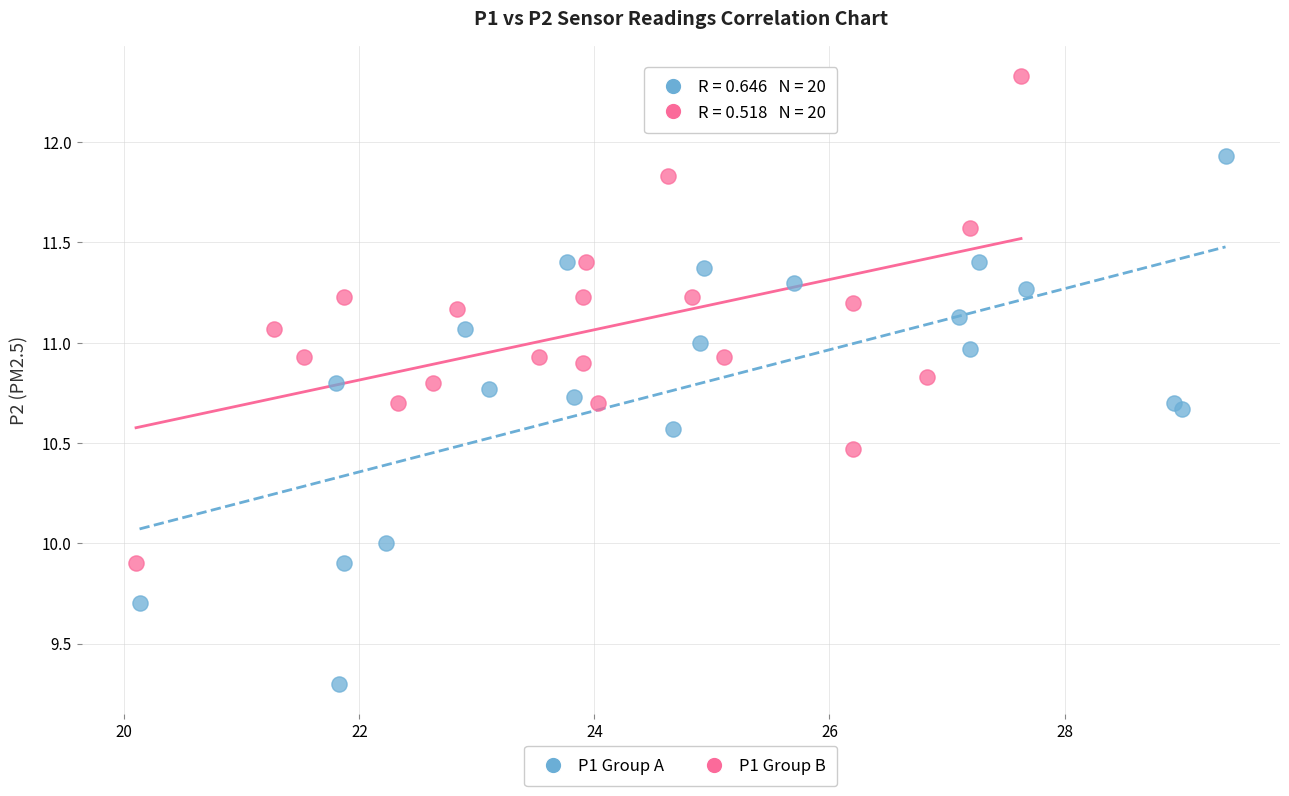

What are all the series names shown in the legend?

P1 Group A, P1 Group B